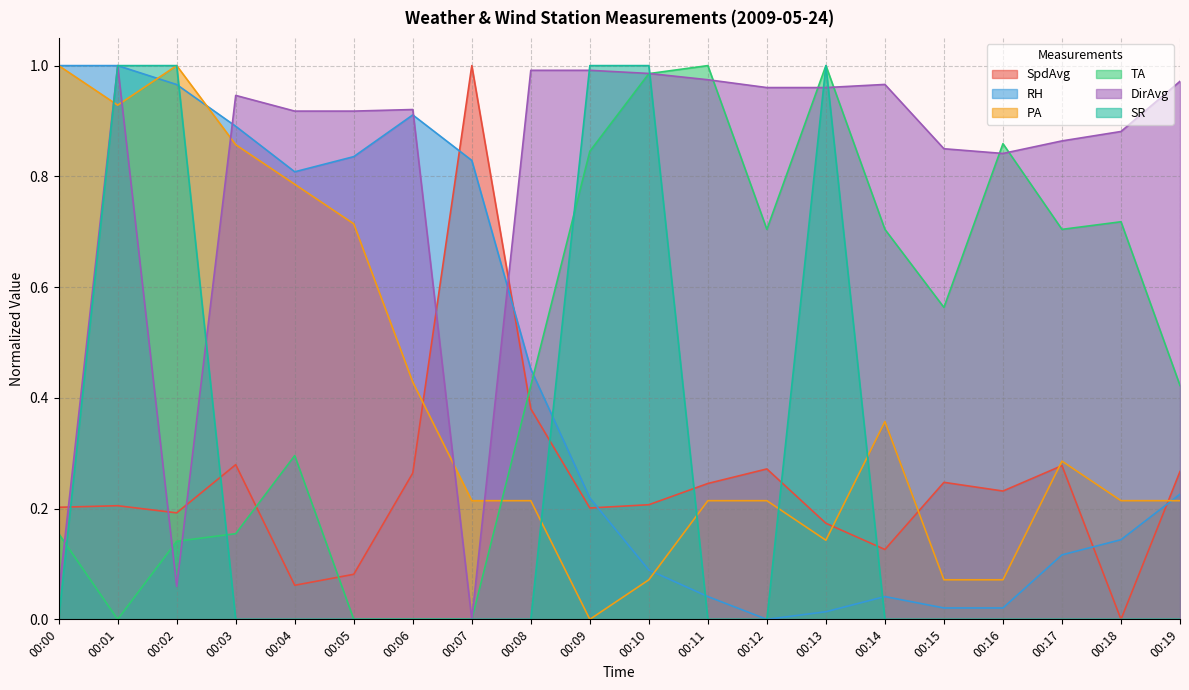

Rank the series at 00:15 from lowest to highest value.

SR, RH, PA, SpdAvg, TA, DirAvg